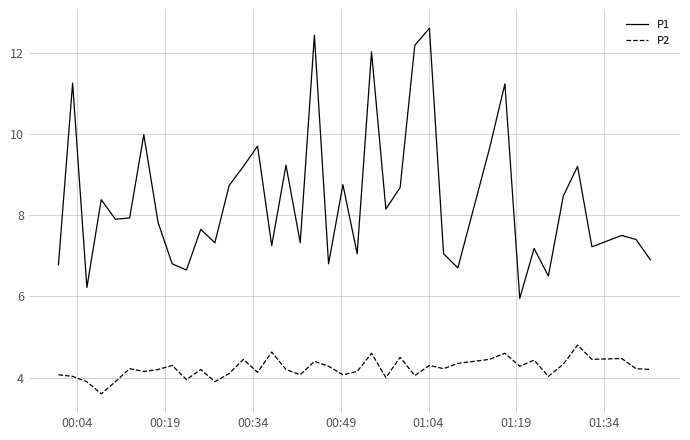

What is the highest value of the P2 series?

4.8